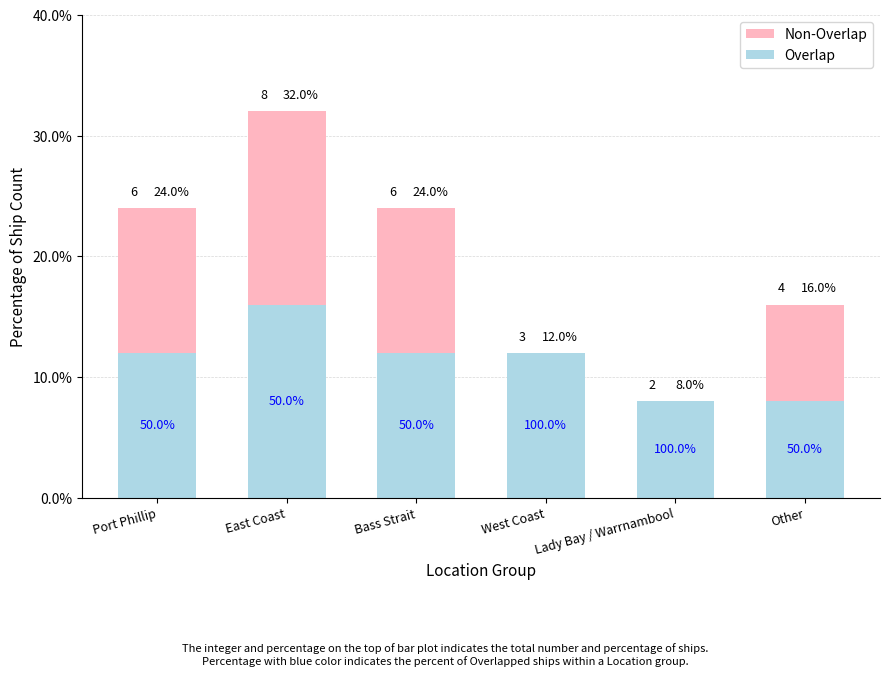

Rank the series at Other from lowest to highest value.

Overlap, Non-Overlap